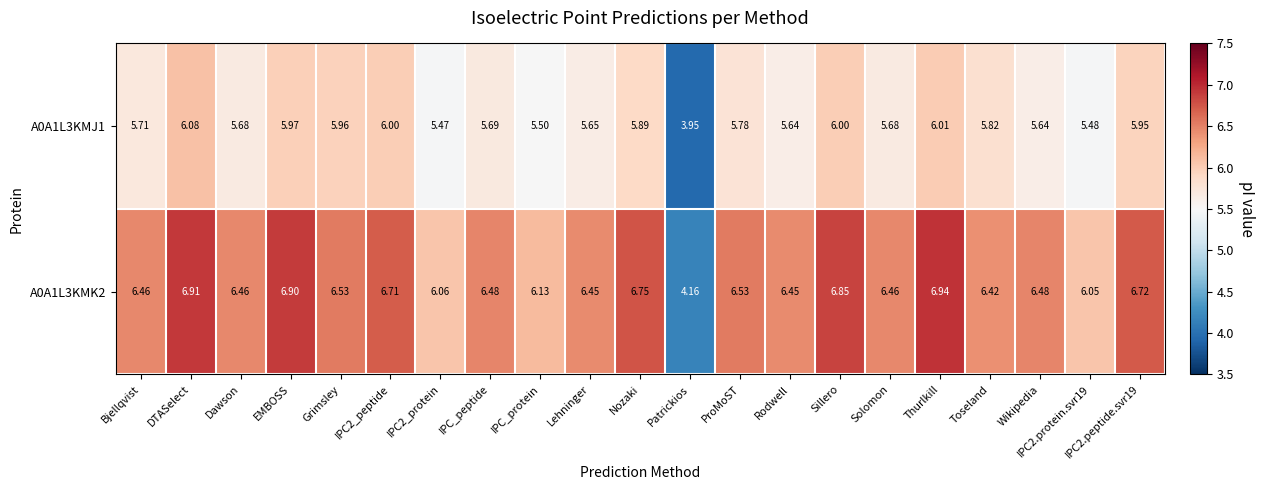

Which series has the widest spread of values?

A0A1L3KMK2